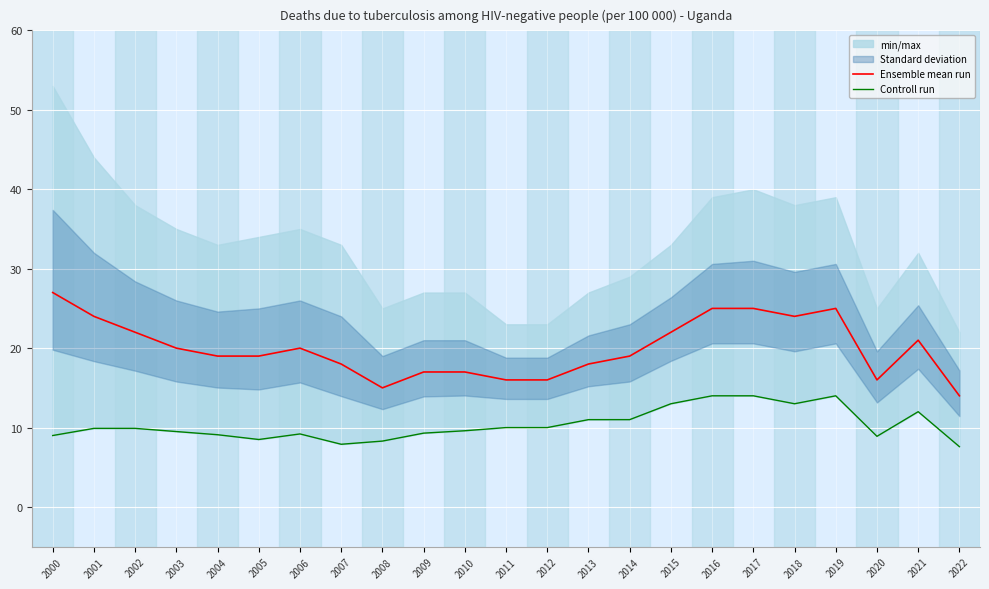

Reading left to right, what are all the values shown in this chart?

Ensemble mean run: 27.0	24.0	22.0	20.0	19.0	19.0	20.0	18.0	15.0	17.0	17.0	16.0	16.0	18.0	19.0	22.0	25.0	25.0	24.0	25.0	16.0	21.0	14.0
Controll run: 9.0	9.9	9.9	9.5	9.1	8.5	9.2	7.9	8.3	9.3	9.6	10.0	10.0	11.0	11.0	13.0	14.0	14.0	13.0	14.0	8.9	12.0	7.6